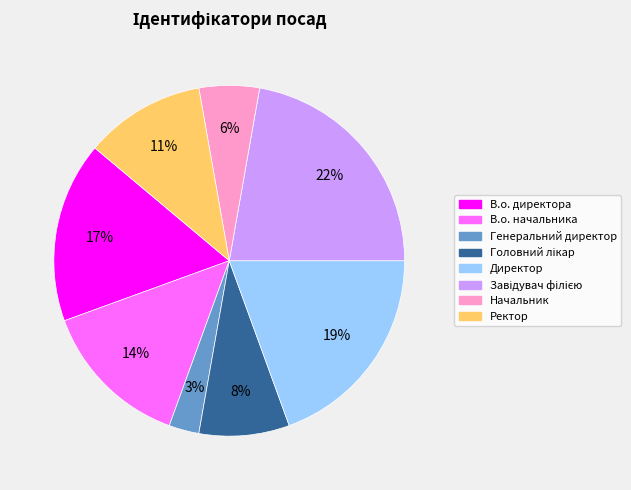

What is the smallest slice in the pie chart?

Генеральний директор